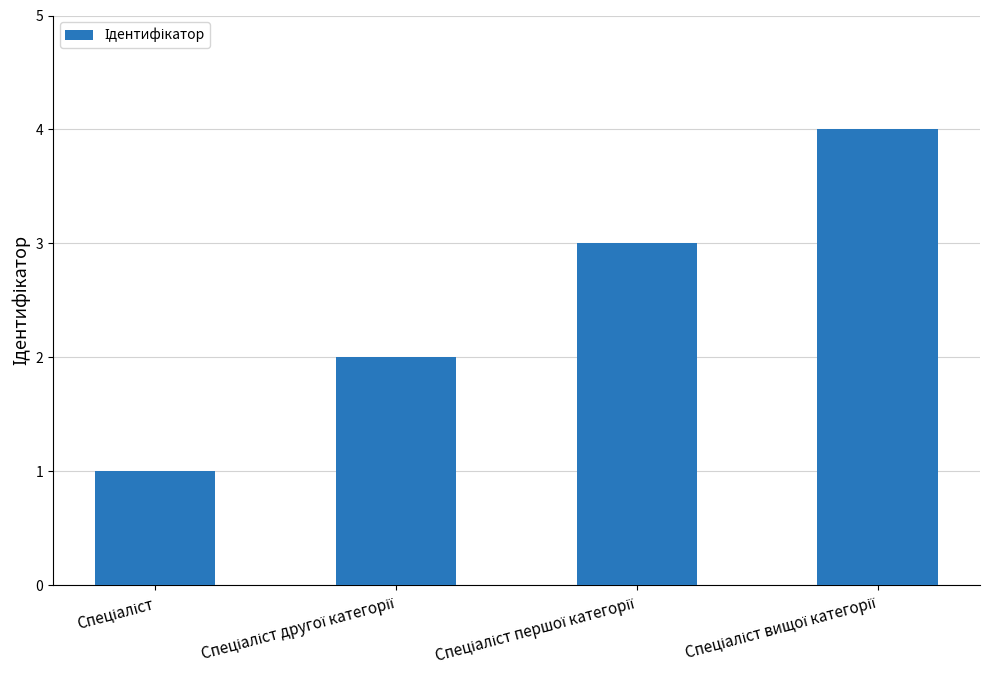

Reading right to left, what are all the values shown in this chart?

4	3	2	1